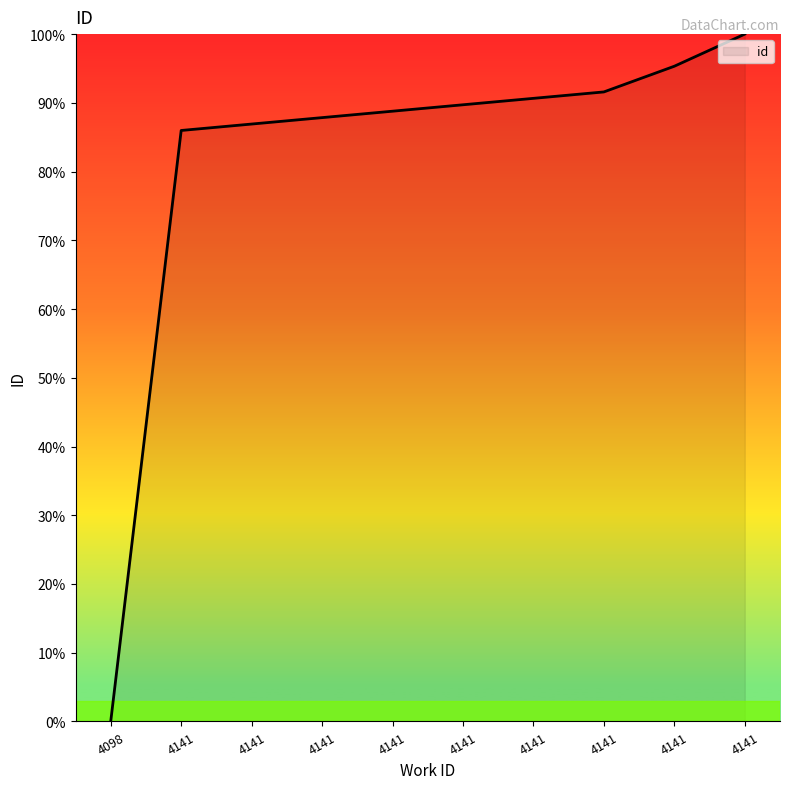

Reading left to right, transcribe all the data shown in this chart.

0.0	86.0	86.9	87.9	88.8	89.7	90.7	91.6	95.3	100.0